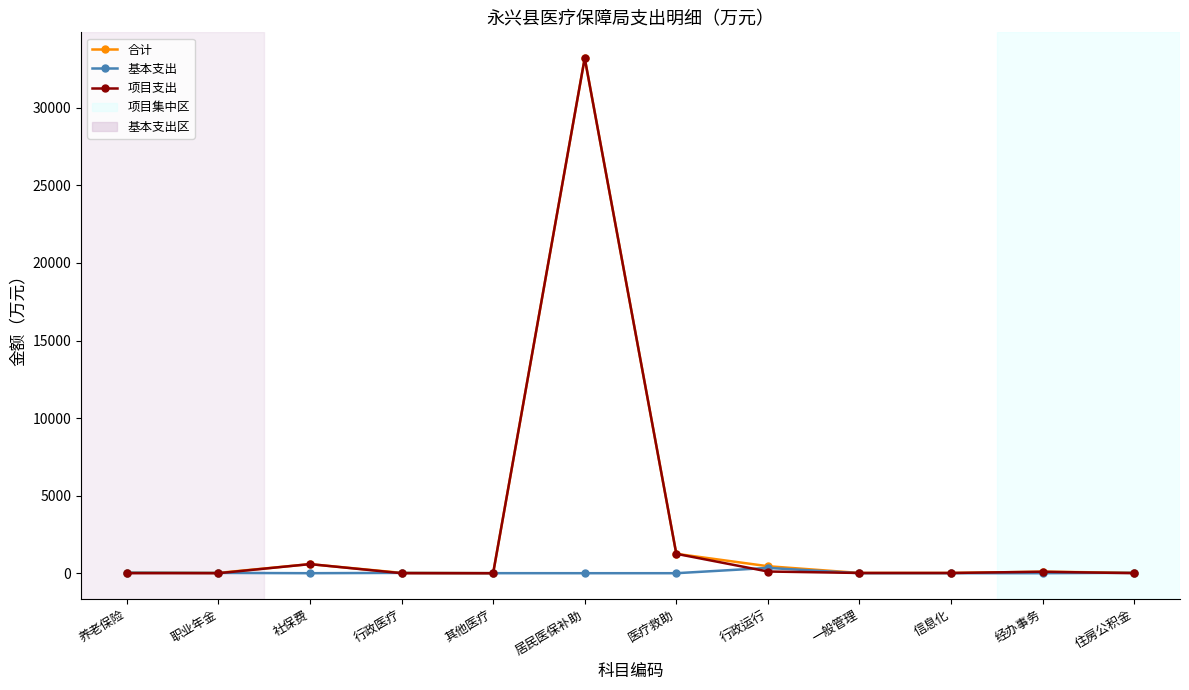

True or false: 基本支出 has more than 0 interior local peaks.

True